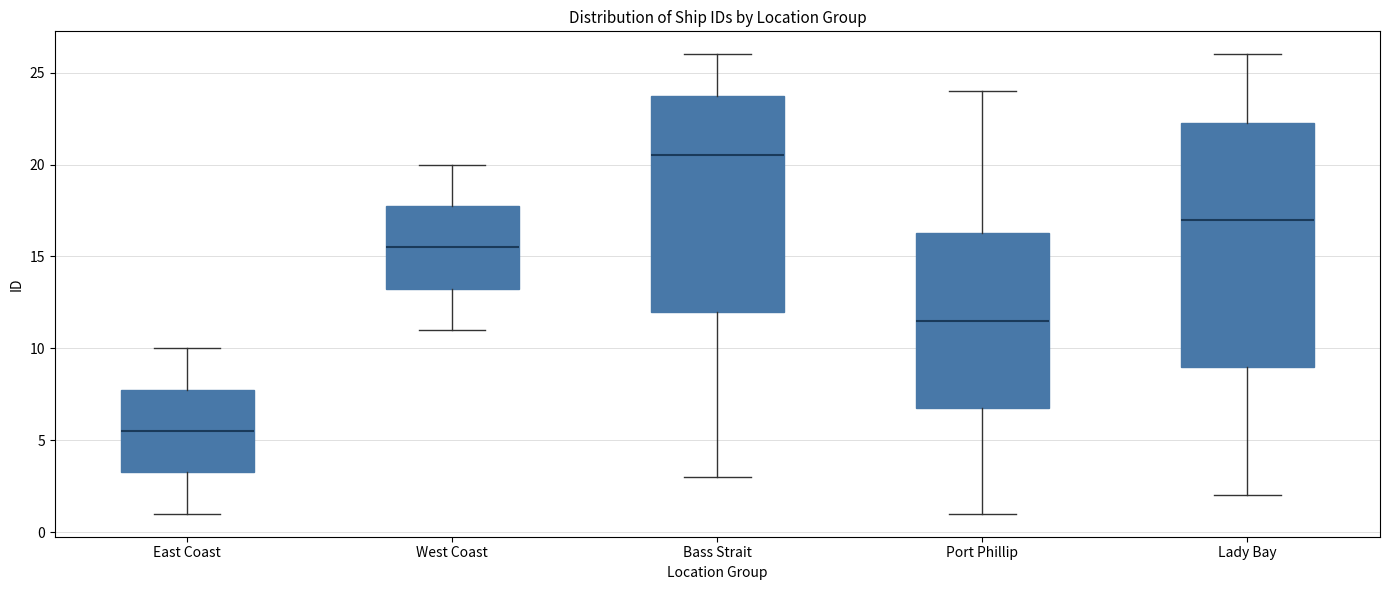

Reading left to right, read every box against the y-axis: the position of its median line, the range the box covers, and the ends of its whiskers. The values are not printed on the chart, so give them approximately, as read against the axis.

East Coast: median 5.5, box 3.5 to 8.0, whiskers 1.0 to 10.0
West Coast: median 15.5, box 13.5 to 18.0, whiskers 11.0 to 20.0
Bass Strait: median 20.5, box 12.0 to 24.0, whiskers 3.0 to 26.0
Port Phillip: median 11.5, box 7.0 to 16.5, whiskers 1.0 to 24.0
Lady Bay: median 17.0, box 9.0 to 22.5, whiskers 2.0 to 26.0